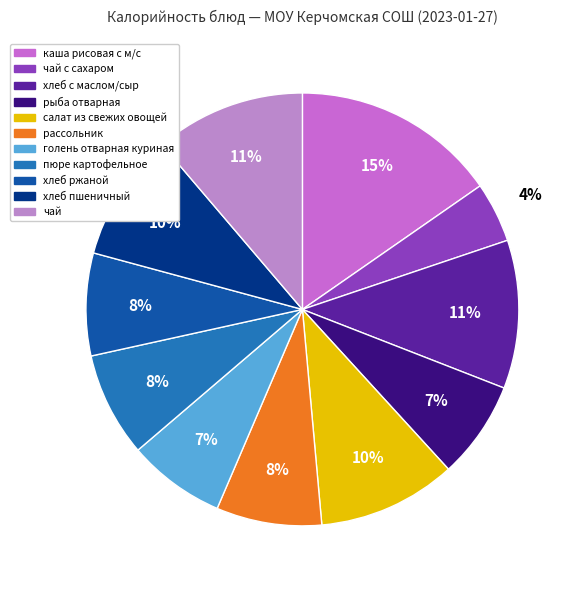

To the nearest percent, what portion does чай с сахаром represent?

4%